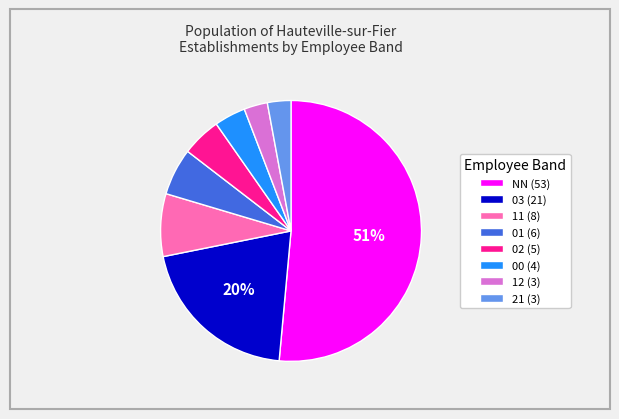

Between 02 and 11, which is larger?

11